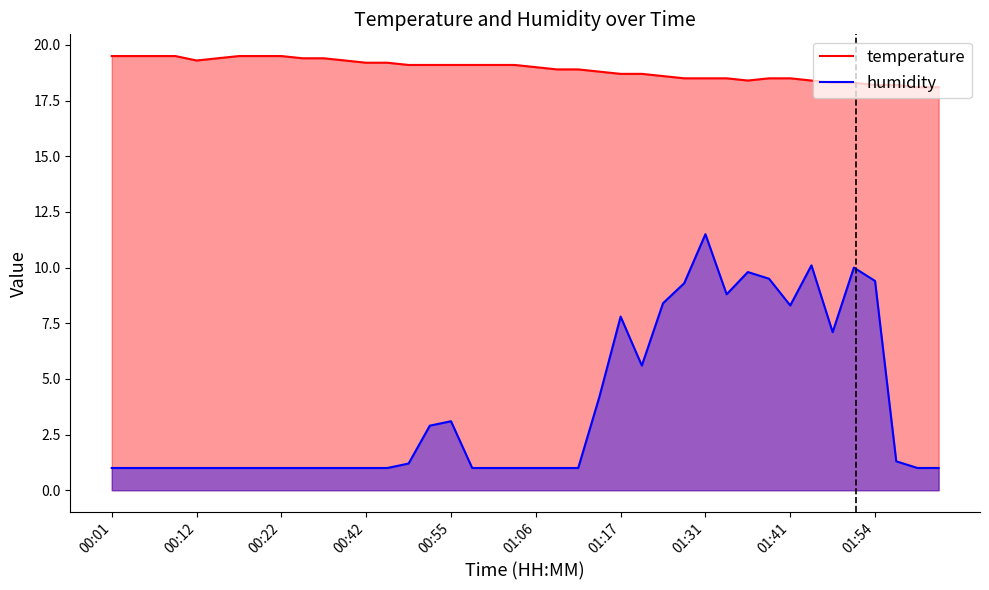

Which series has the largest total across all categories?

temperature